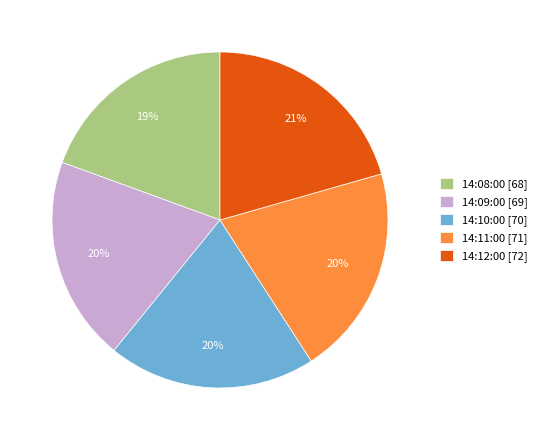

Count the number of slices in the pie.

5